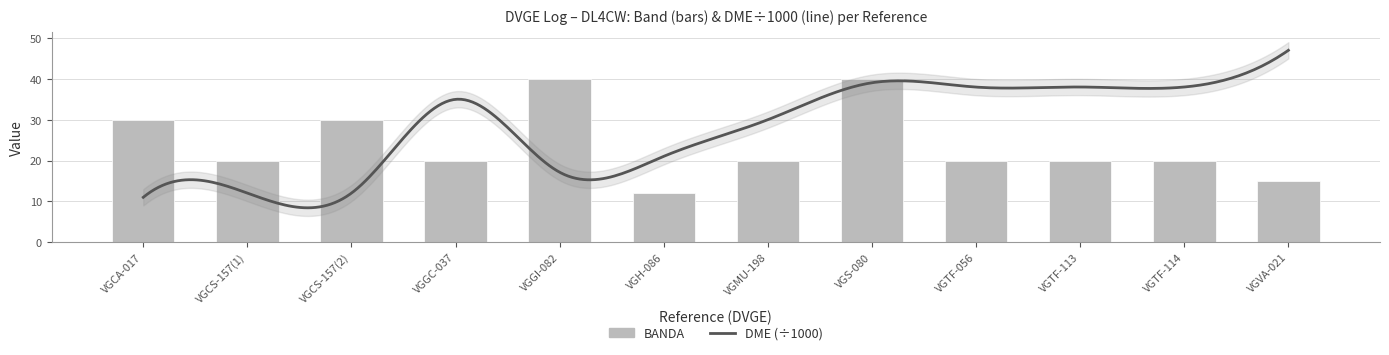

Reading left to right, transcribe all the data shown in this chart.

30	20	30	20	40	12	20	40	20	20	20	15